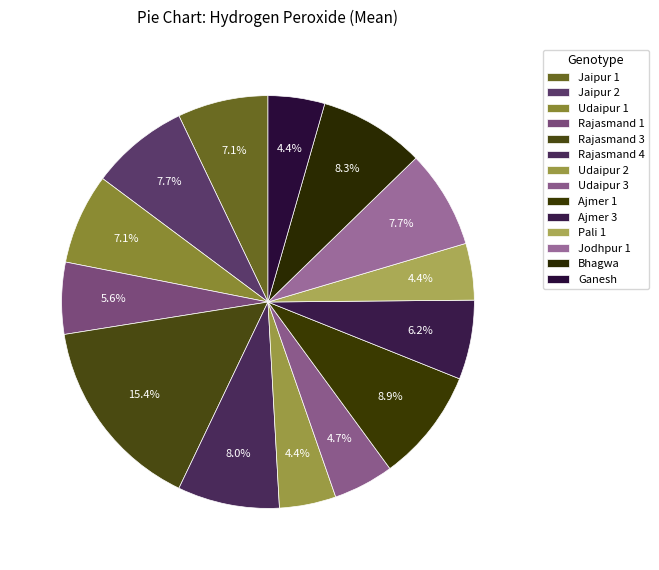

Does any single category account for the majority?

No